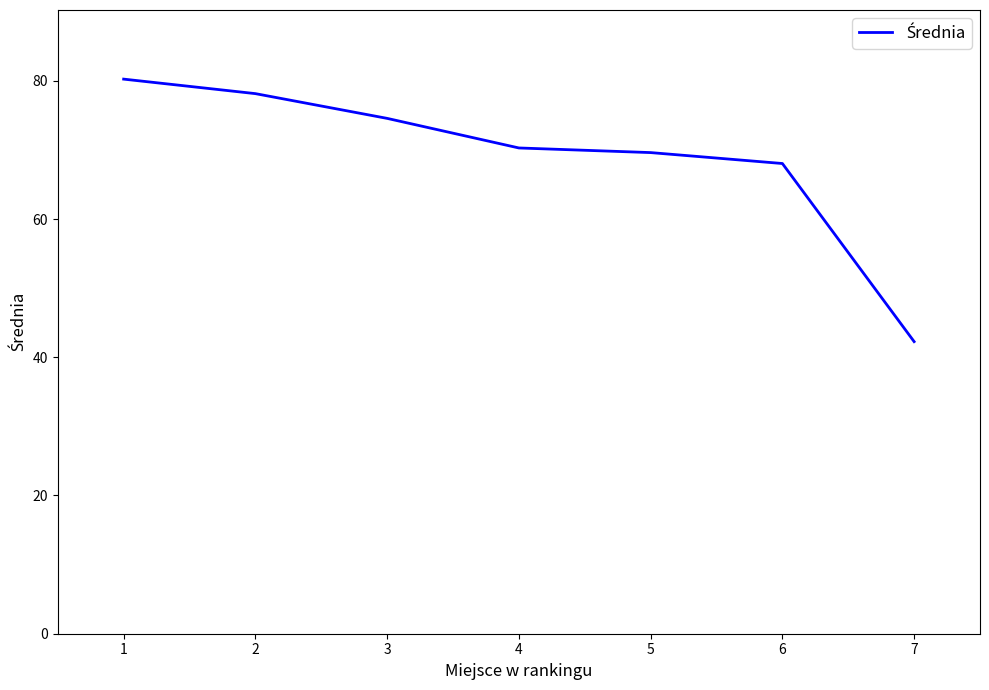

What is the change in value from 2 to 3?

-3.6